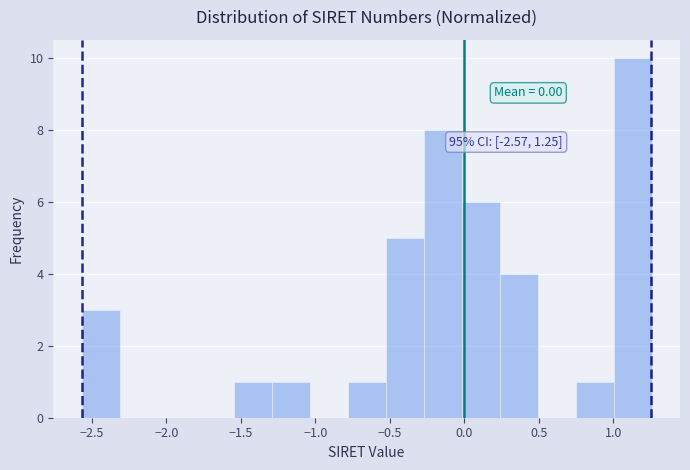

Which range on the x-axis has the tallest bar?

1.00 to 1.25